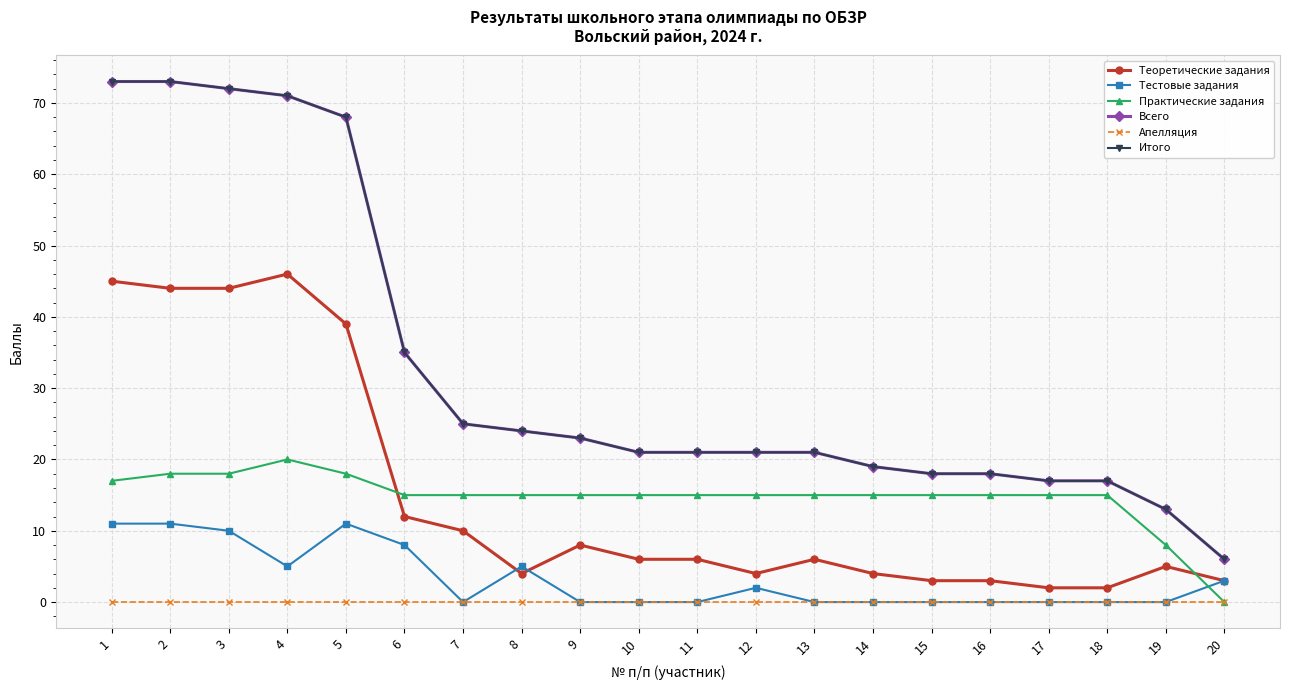

Is this an area chart (filled region under the line)?

No